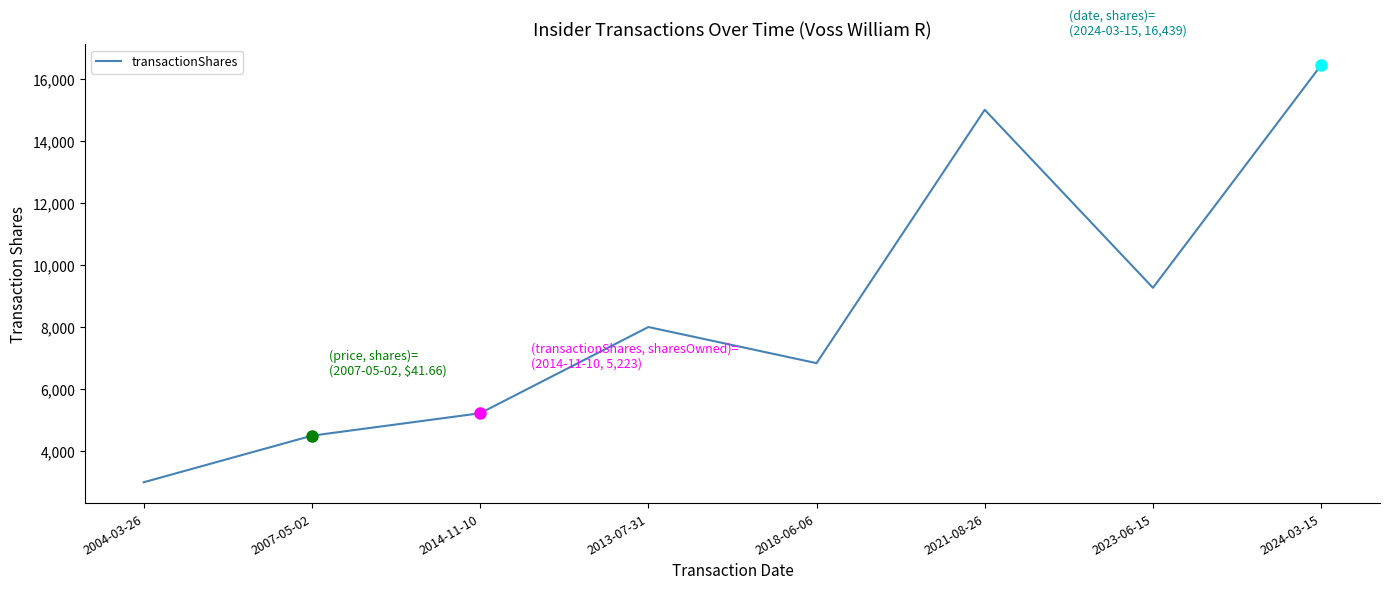

What is the smallest value displayed?

3000